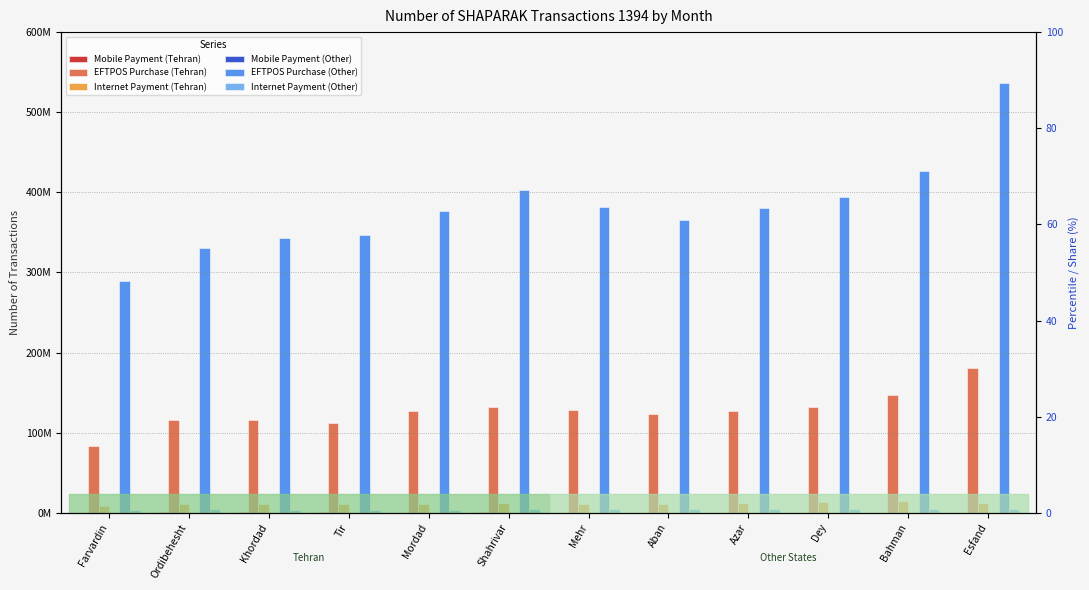

How many series are shown in this chart?

6